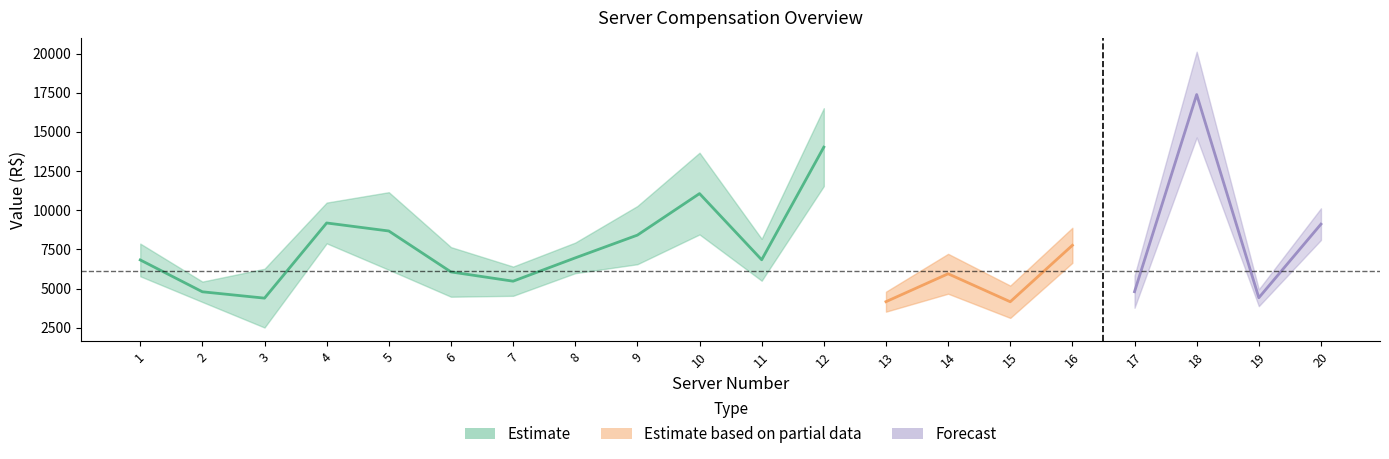

At which label does VALOR BRUTO first exceed 7936?

4